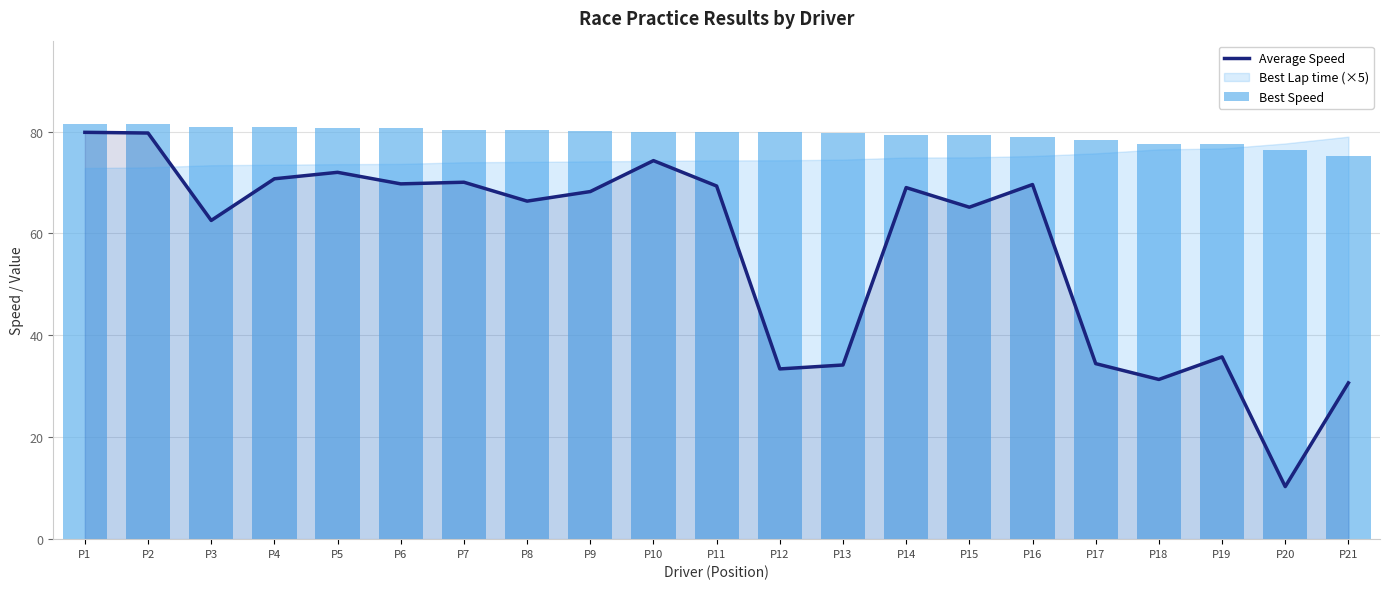

At which category is the sum across all series the highest?

P1